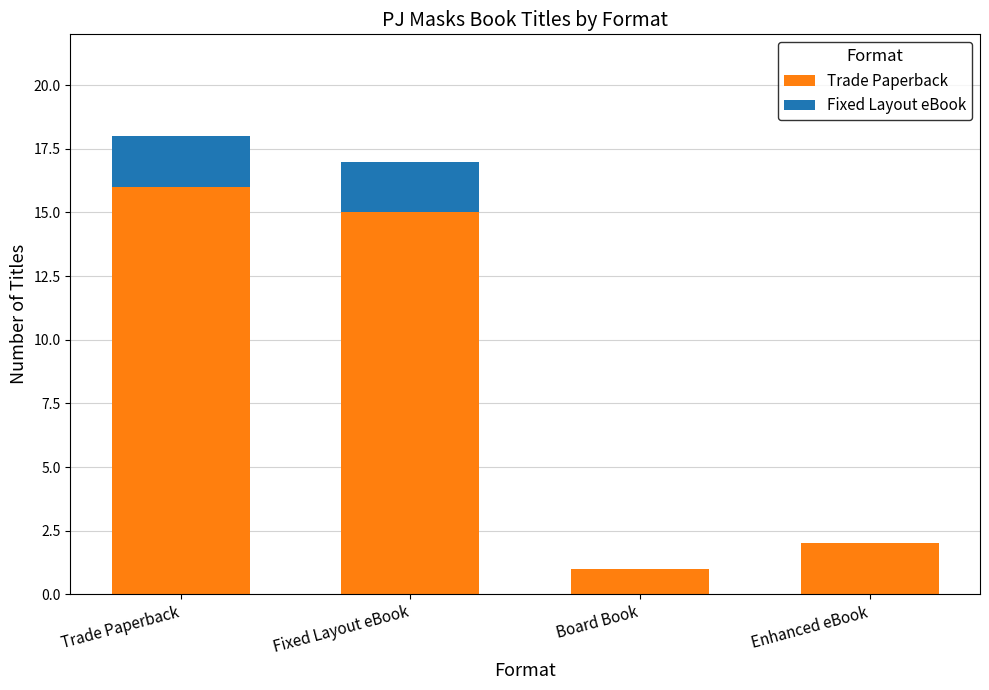

What is the total value across all series at Trade Paperback?

18